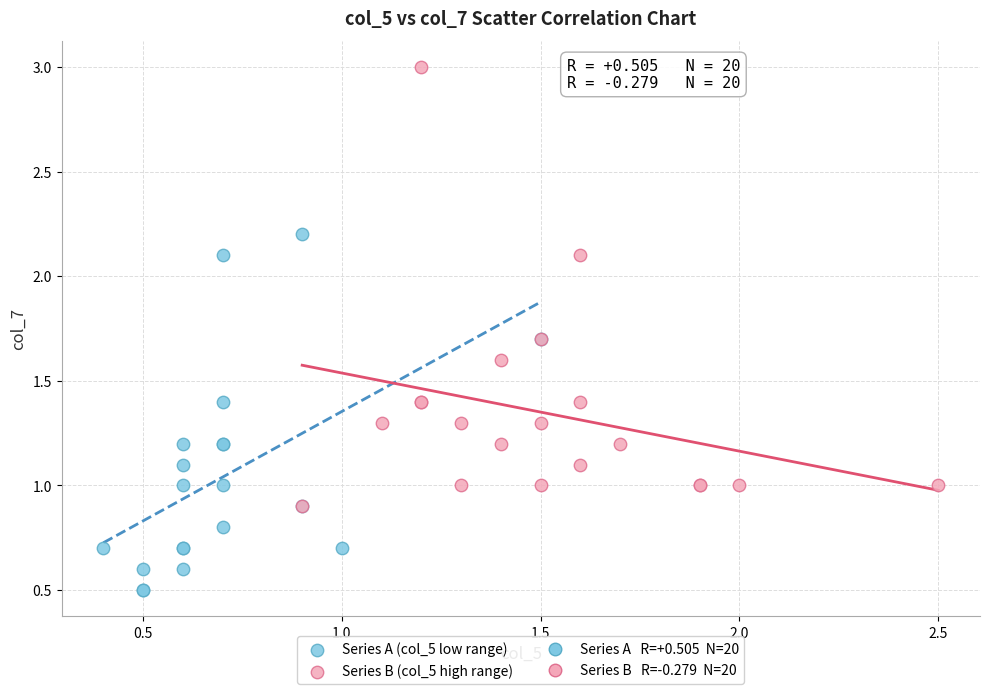

Which series reaches the maximum Y coordinate?

Series B (col_5 high range)